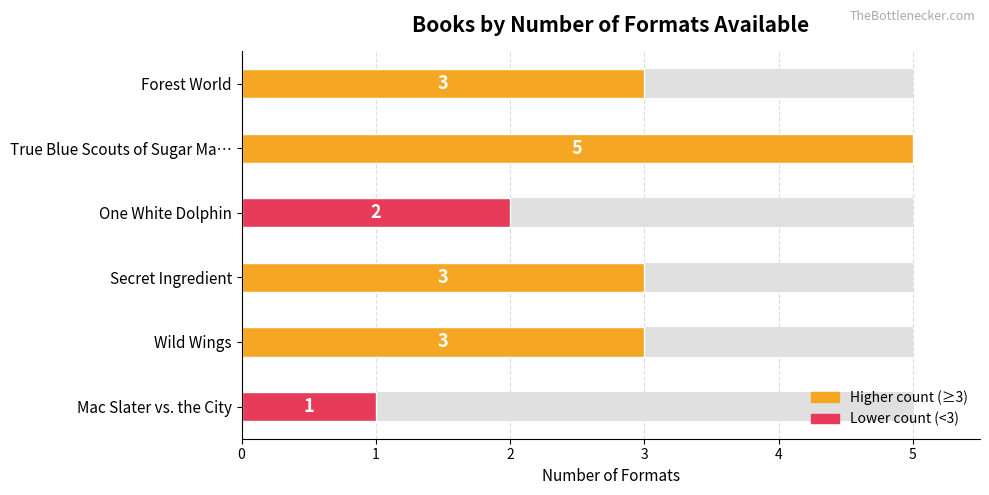

How many data points does each series have?

6